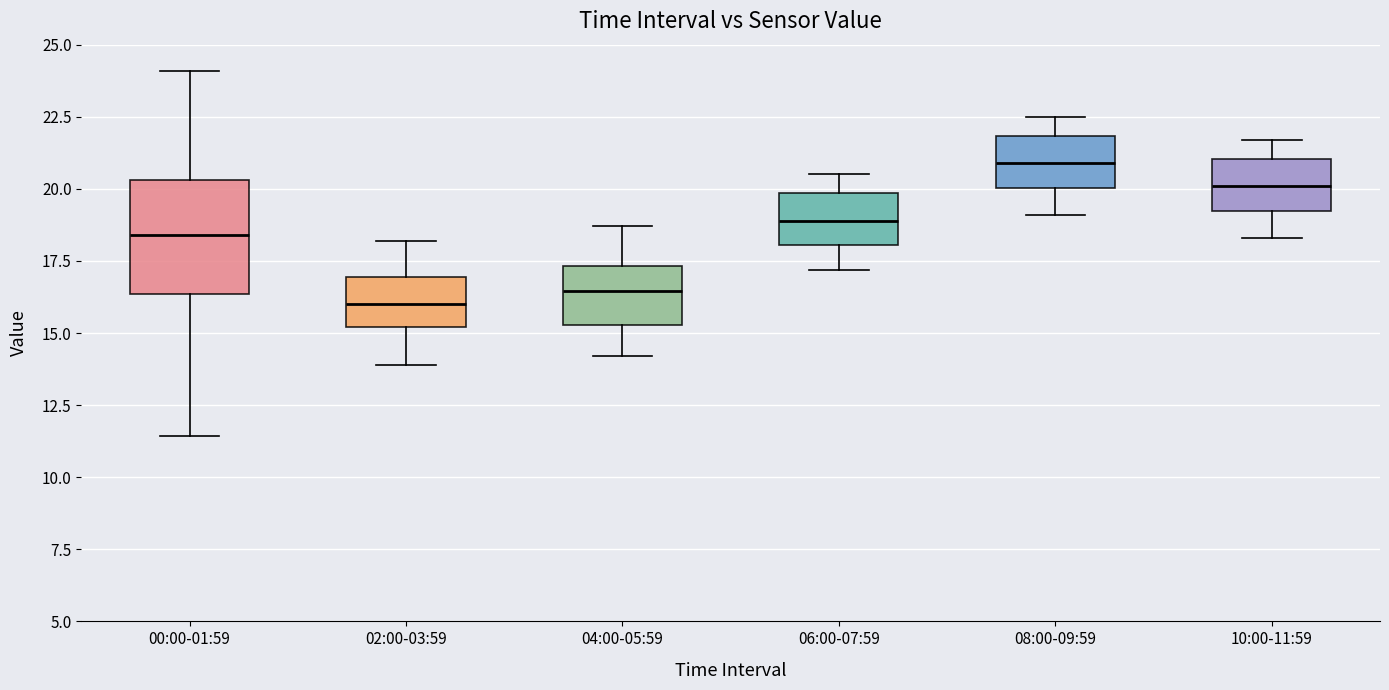

Where does the upper whisker of the box for 00:00-01:59 end on the y-axis? The values are not printed on the chart, so give them approximately, as read against the axis.

24.0